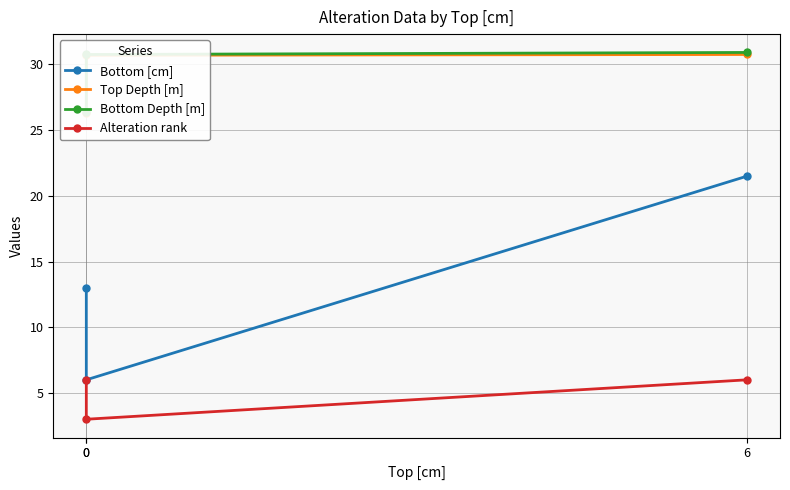

How many categories are shown in the chart?

3